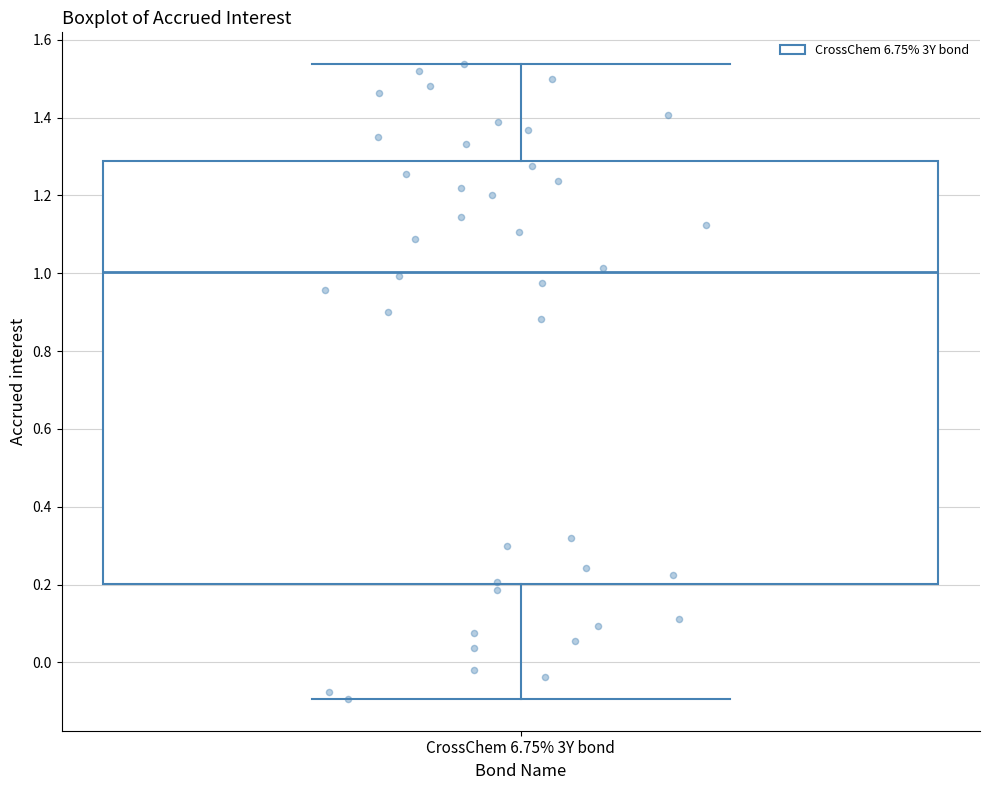

Transcribe this box plot: give where the median line is, the range the box spans, and where the two whiskers end, as read against the y-axis. The values are not printed on the chart, so give them approximately, as read against the axis.

median 1.00, box 0.20 to 1.28, whiskers -0.10 to 1.54